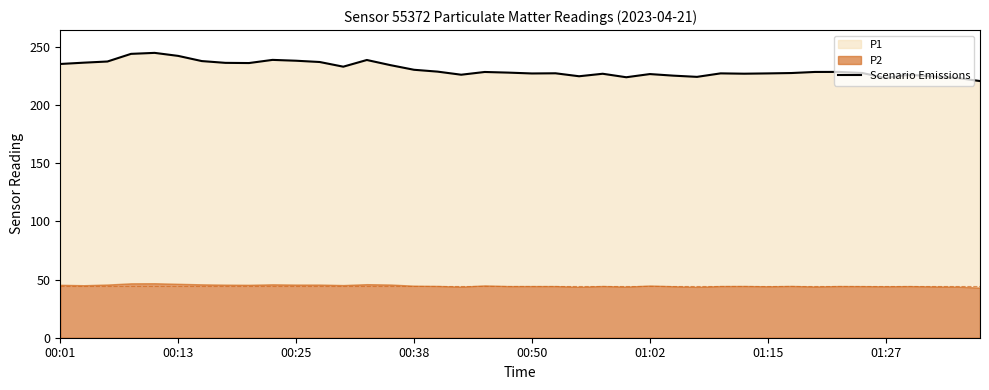

Between 11 and 39, which is larger?

11